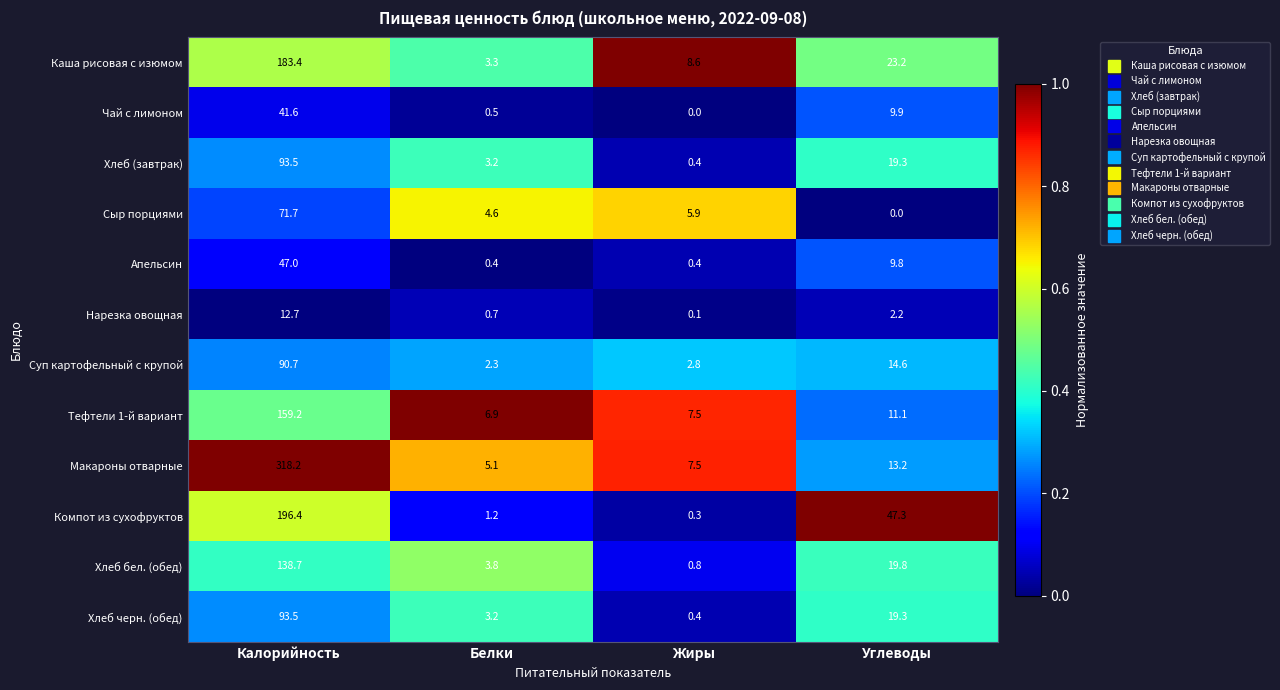

List the labels in order of Хлеб черн. (обед) value, smallest first.

Жиры, Белки, Углеводы, Калорийность